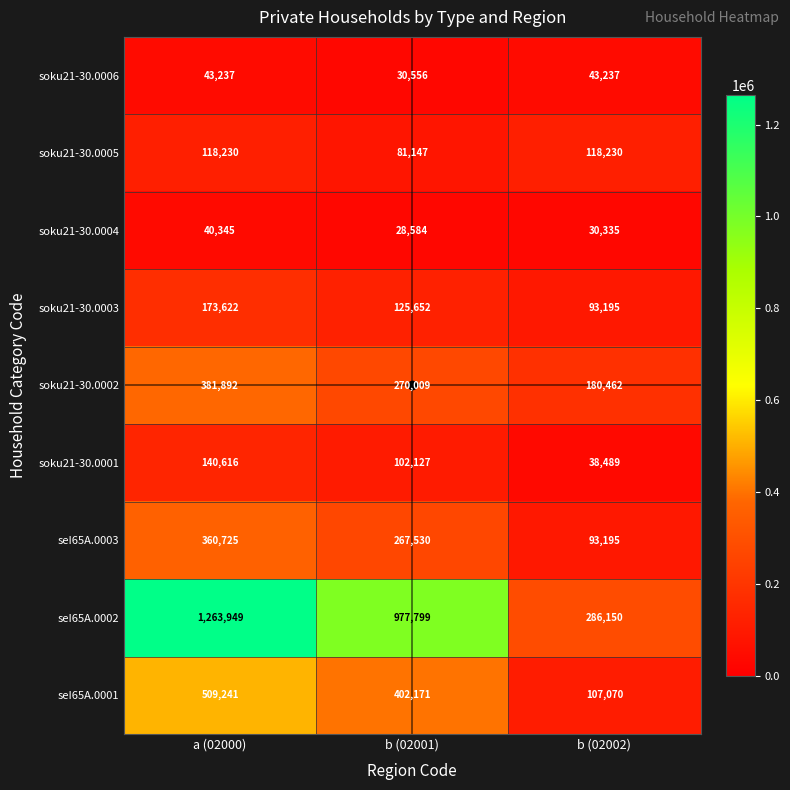

What is the total value across all series at b (02001)?

2285575